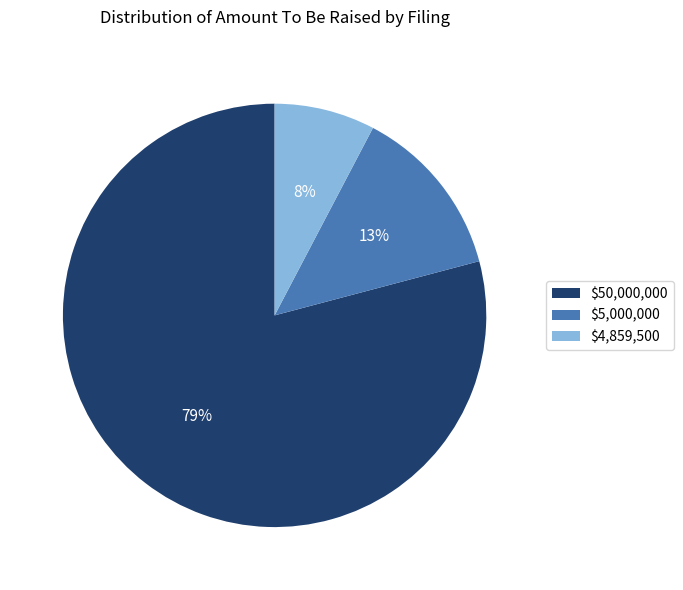

To the nearest percent, what is the average slice percentage?

33%